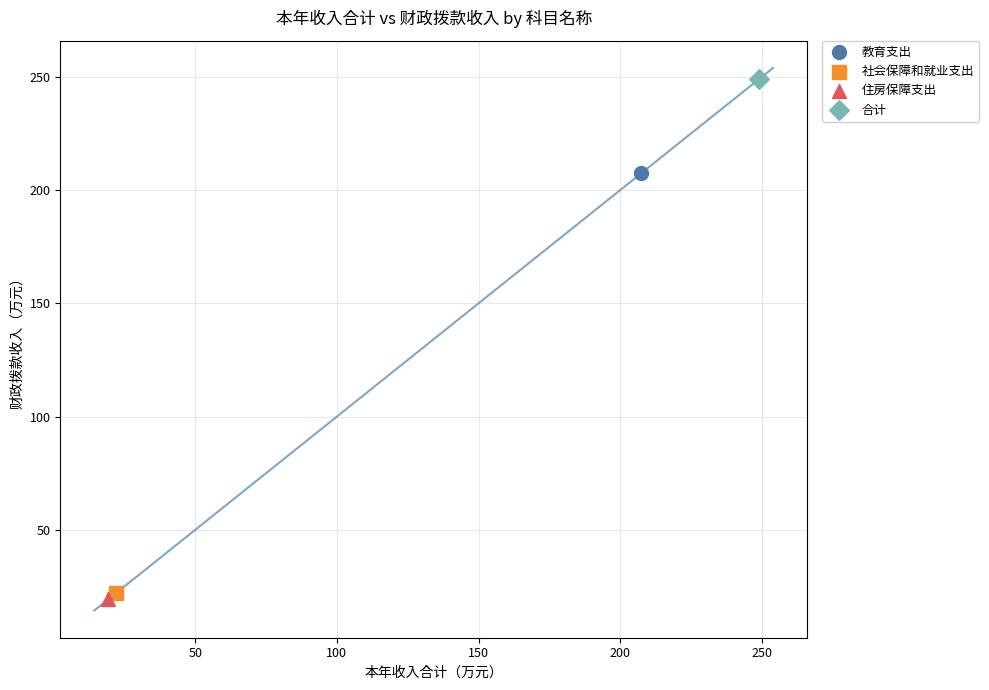

What are all the series names shown in the legend?

教育支出, 社会保障和就业支出, 住房保障支出, 合计